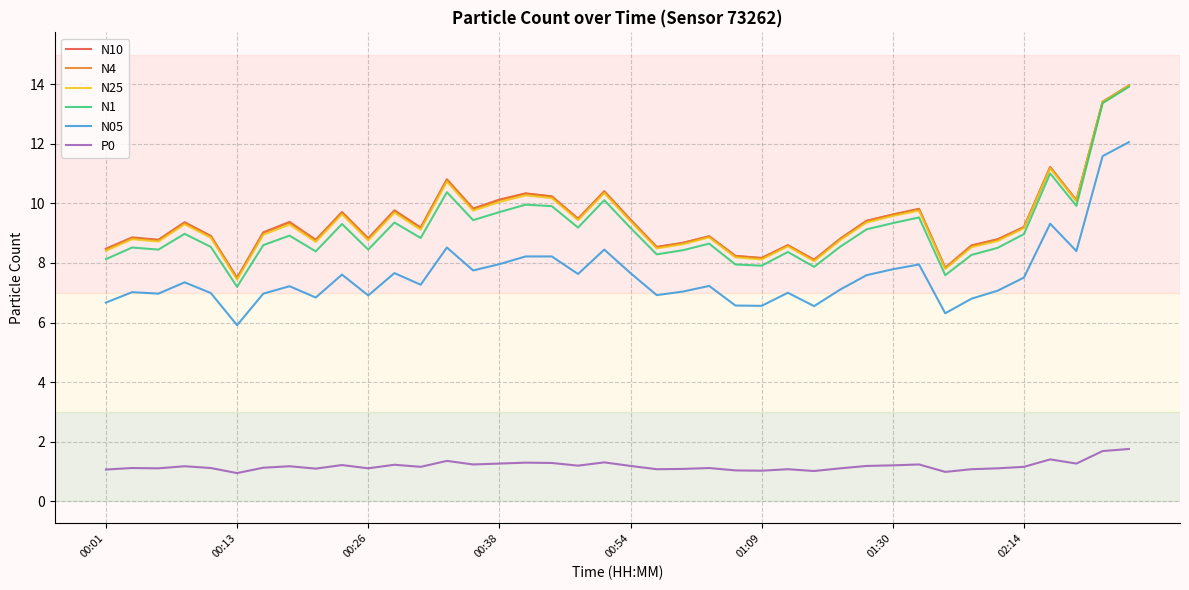

How many lines are shown in the chart?

6